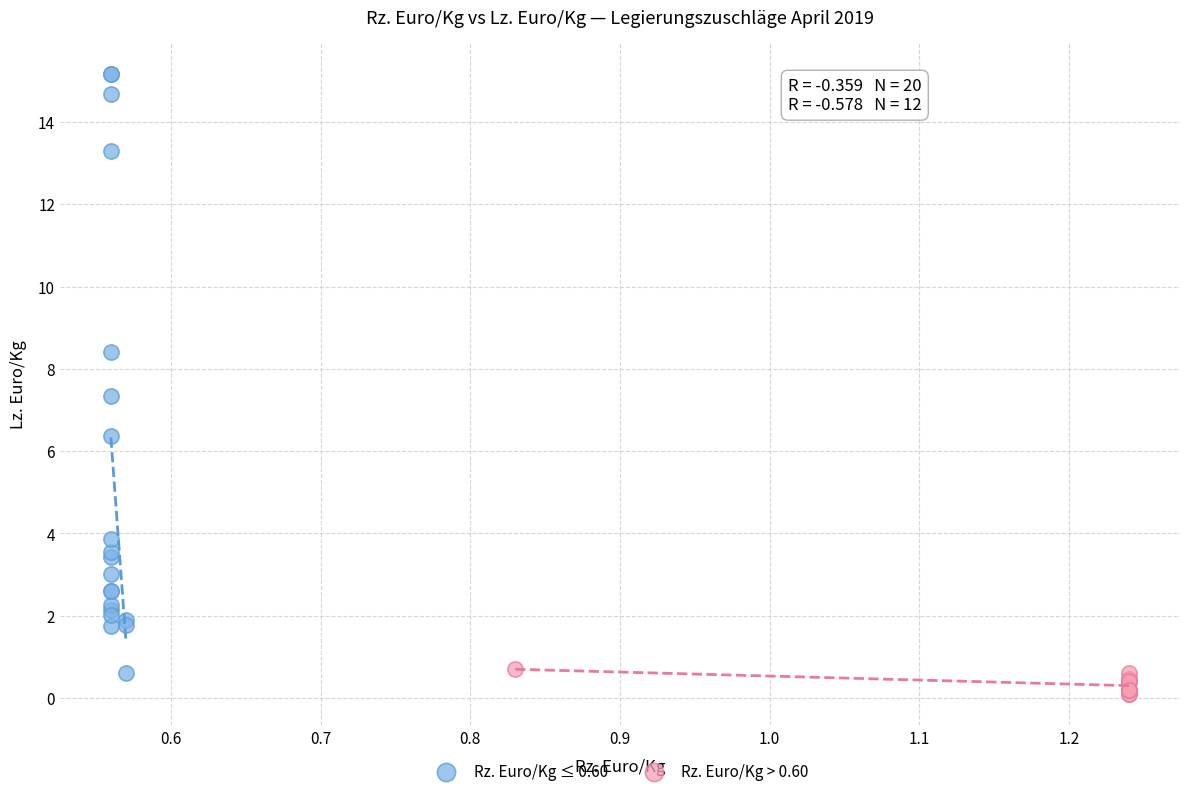

Which series has the widest spread of Y values?

Rz. Euro/Kg ≤ 0.60